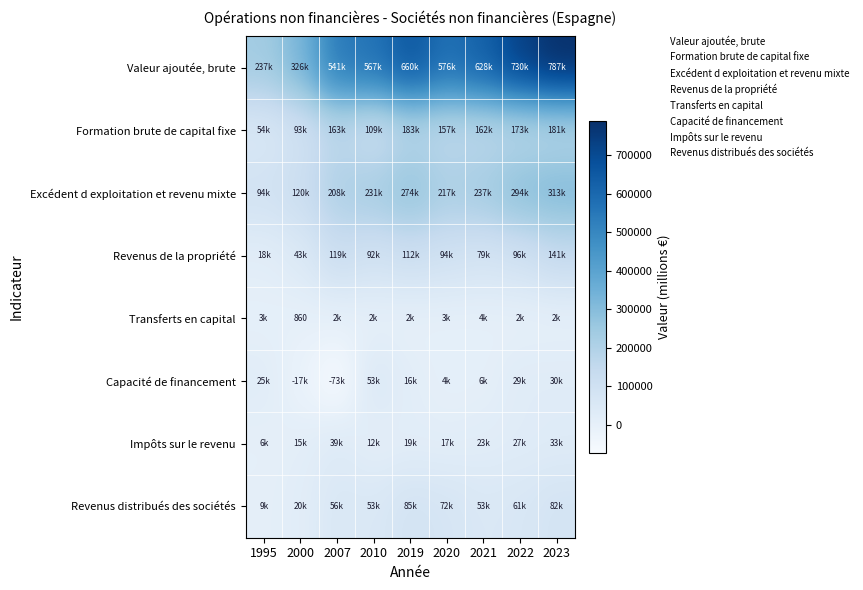

What is the total value across all series at 2022?

1412035